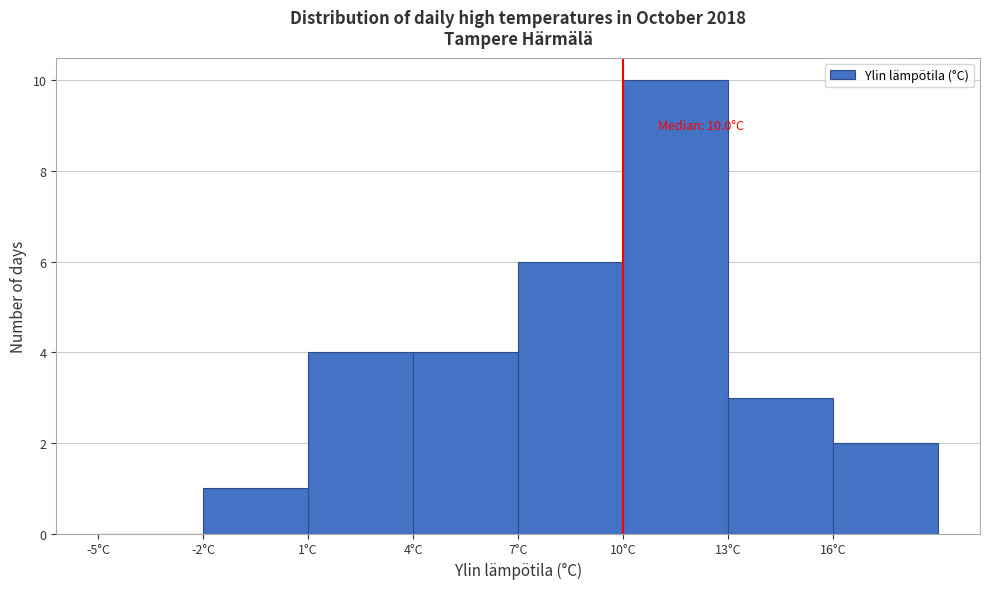

Which range on the x-axis has the tallest bar?

10 to 13